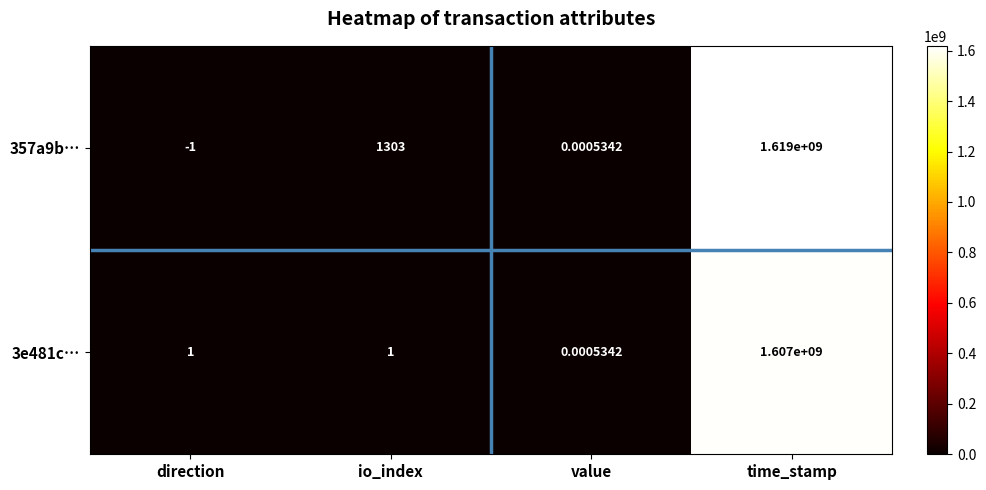

Which category has the highest value across all series?

time_stamp